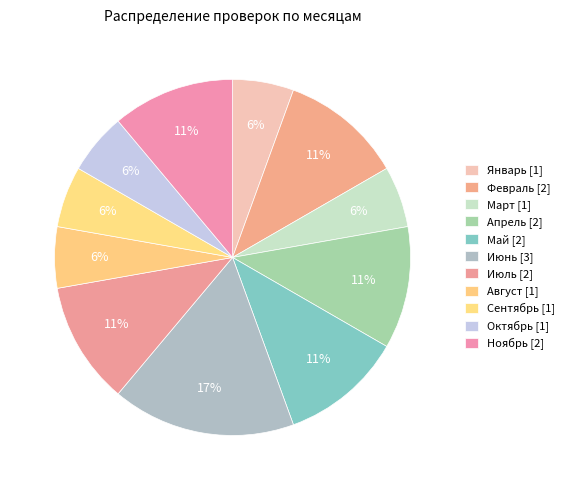

What is the smallest slice in the pie chart?

Март [1]